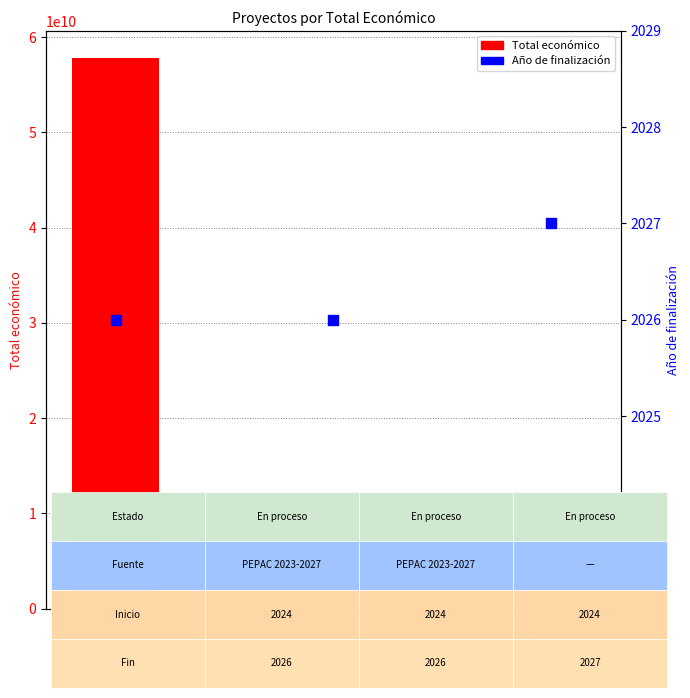

Is the value of Año de finalización at GO_HorseData greater than the value of Total económico at GO_CEREAPI?

No